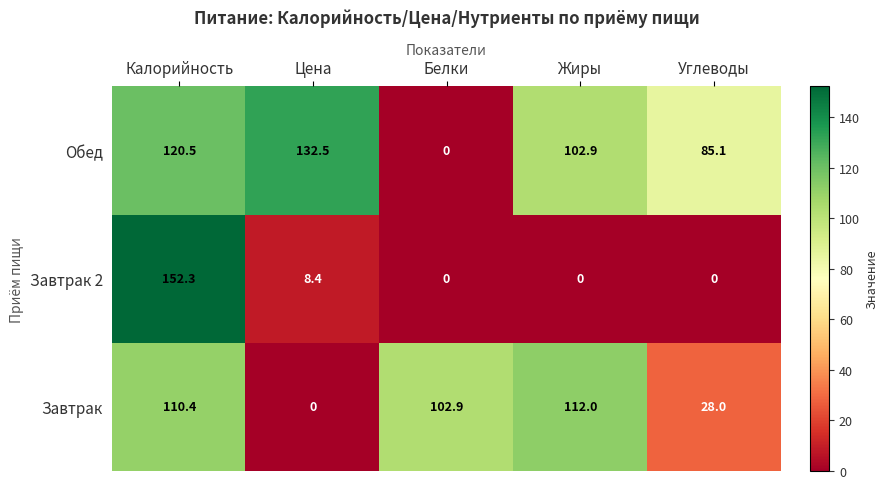

What is the difference between the highest and lowest values at Цена?

132.5